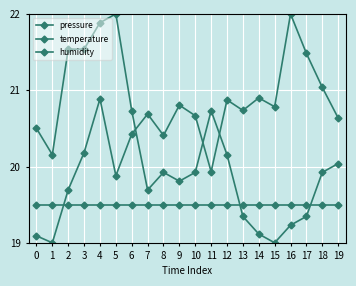

How many data points in pressure are above 20?

15